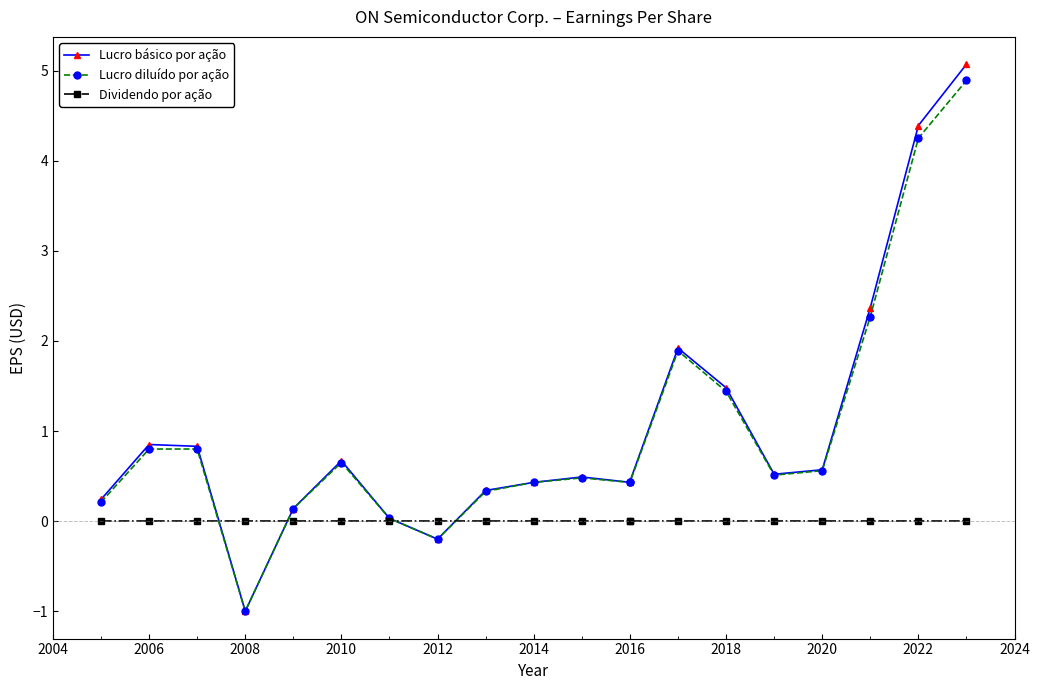

The Lucro diluído por ação series shows -0.3 at 2012. True or false?

False